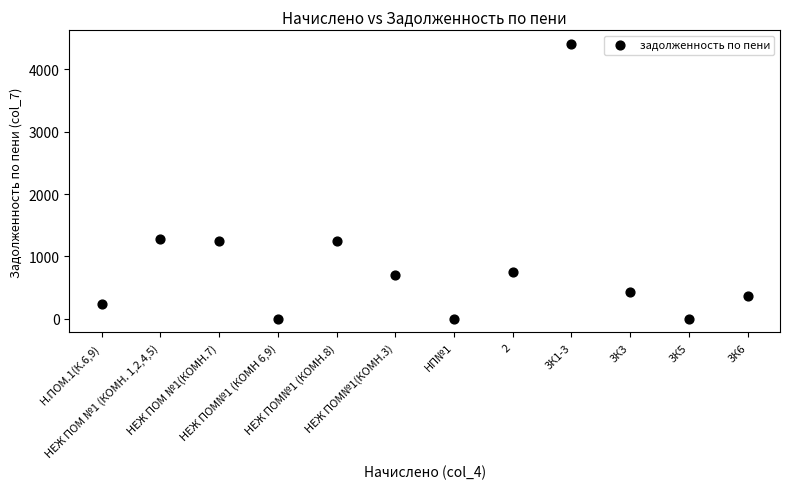

What is the range of Y values (max minus min)?

4406.6